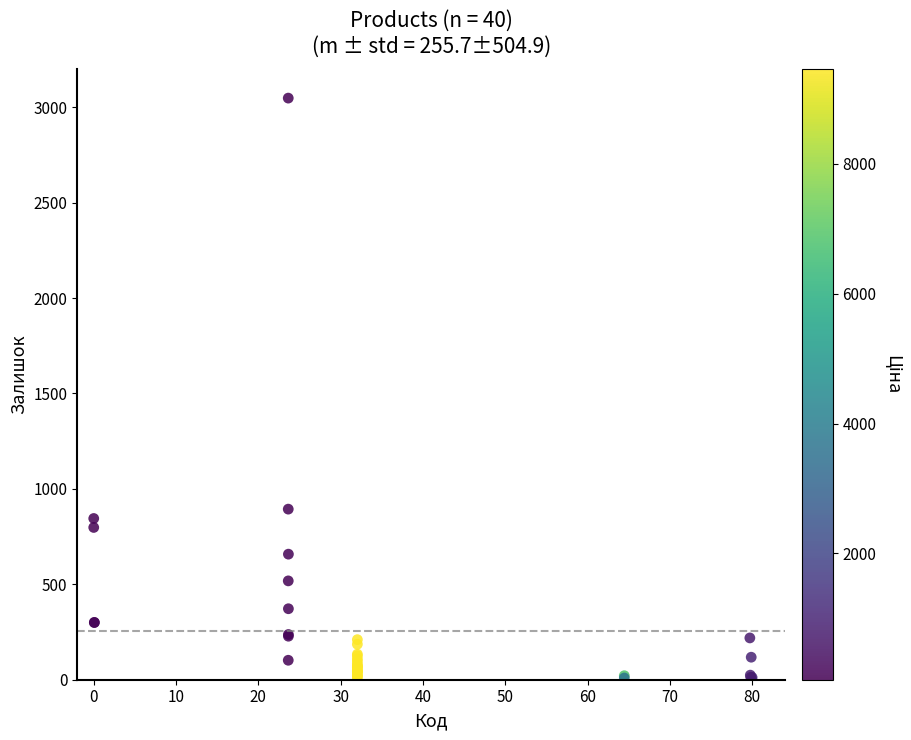

What Y value in the scatter plot is closest to 1526?

894